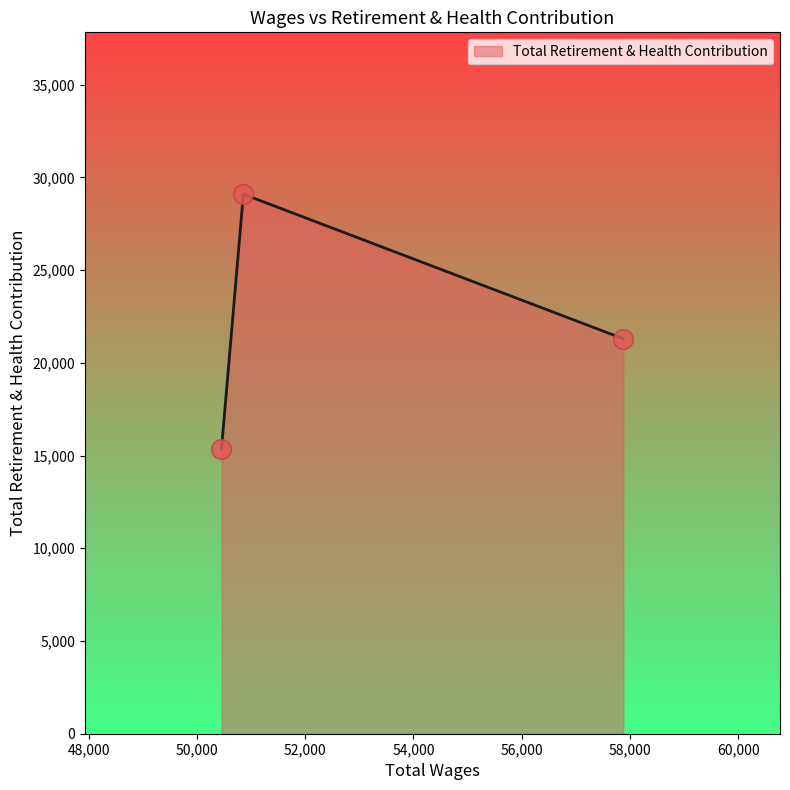

What is the sum of all values?

65746